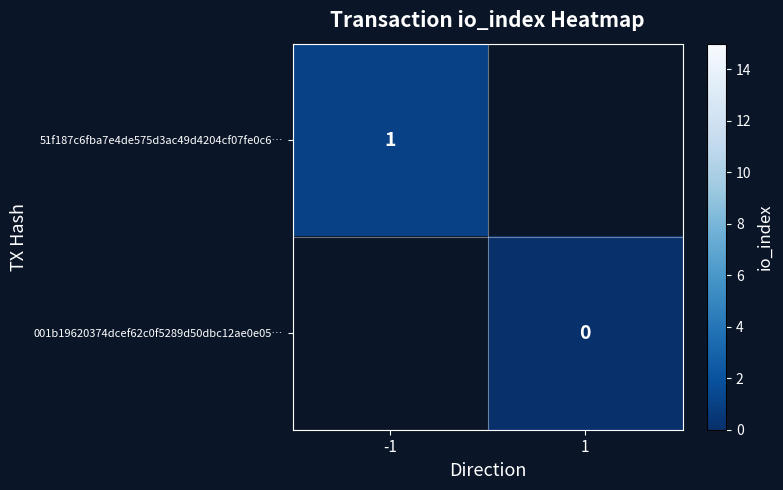

At how many categories does at least one series exceed 0?

1